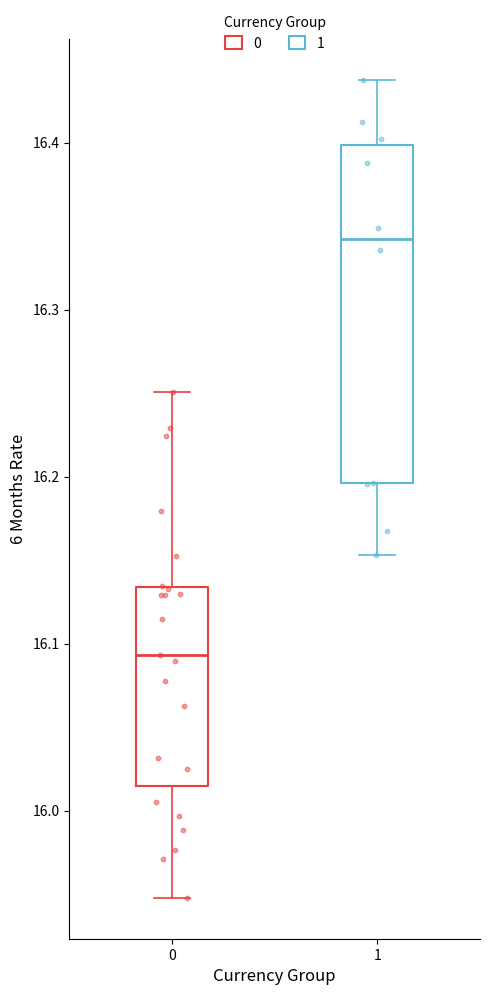

Reading left to right, read every box against the y-axis: the position of its median line, the range the box covers, and the ends of its whiskers. The values are not printed on the chart, so give them approximately, as read against the axis.

0: median 16.09, box 16.01 to 16.13, whiskers 15.95 to 16.25
1: median 16.34, box 16.20 to 16.40, whiskers 16.15 to 16.44